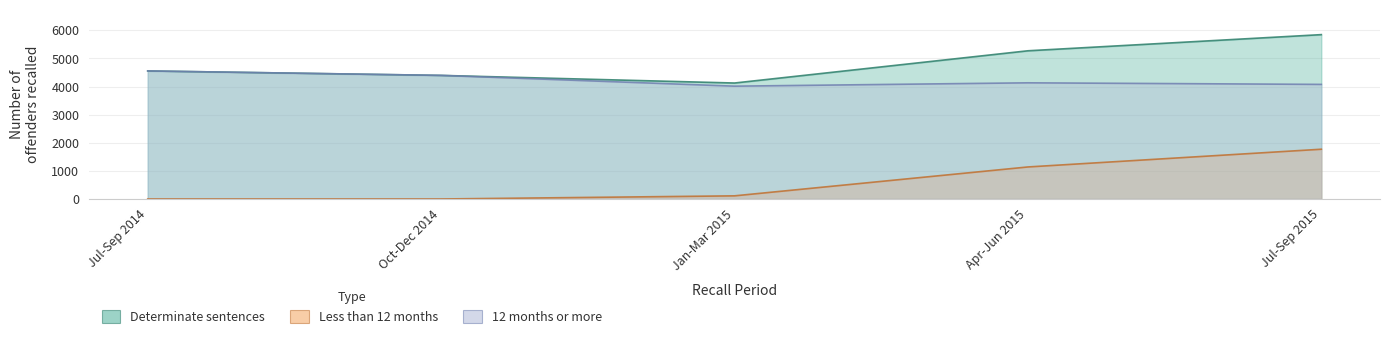

At Jul-Sep 2015, list the series in order from largest to smallest.

Determinate sentences, 12 months or more, Less than 12 months